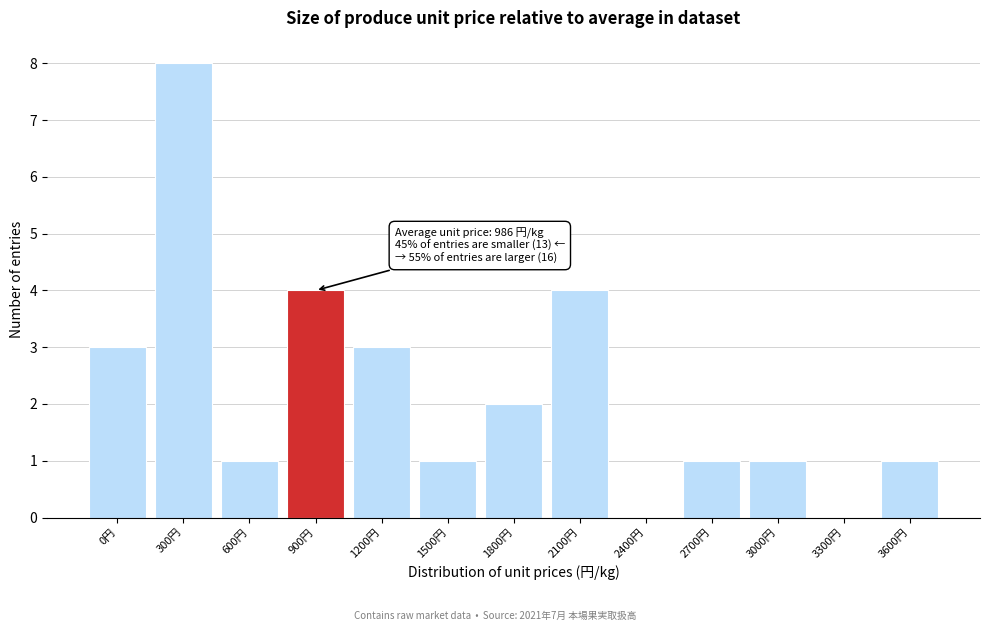

Reading left to right, what are all the values shown in this chart?

0円=3	300円=8	600円=1	900円=4	1200円=3	1500円=1	1800円=2	2100円=4	2400円=0	2700円=1	3000円=1	3300円=0	3600円=1